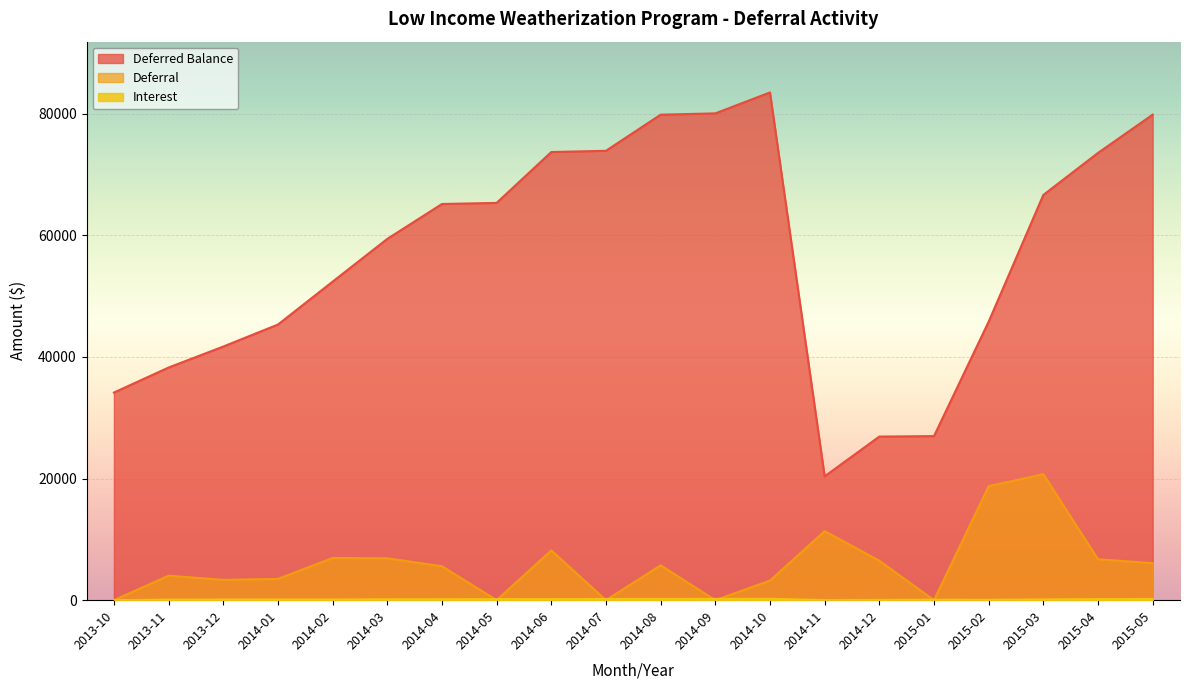

In Deferral, how many points are higher than both neighbors (excluding endpoints)?

6